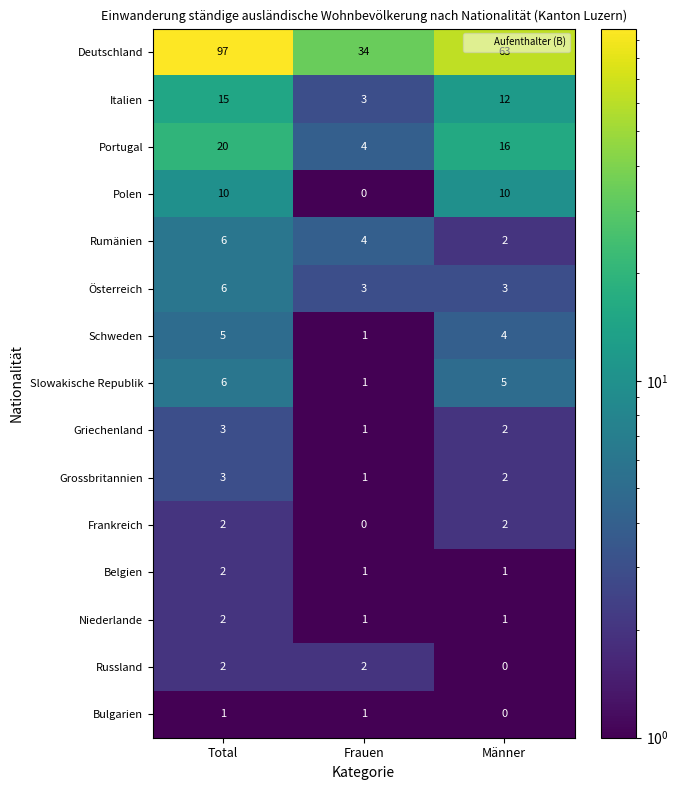

At which category does the chart reach its peak across all series?

Total